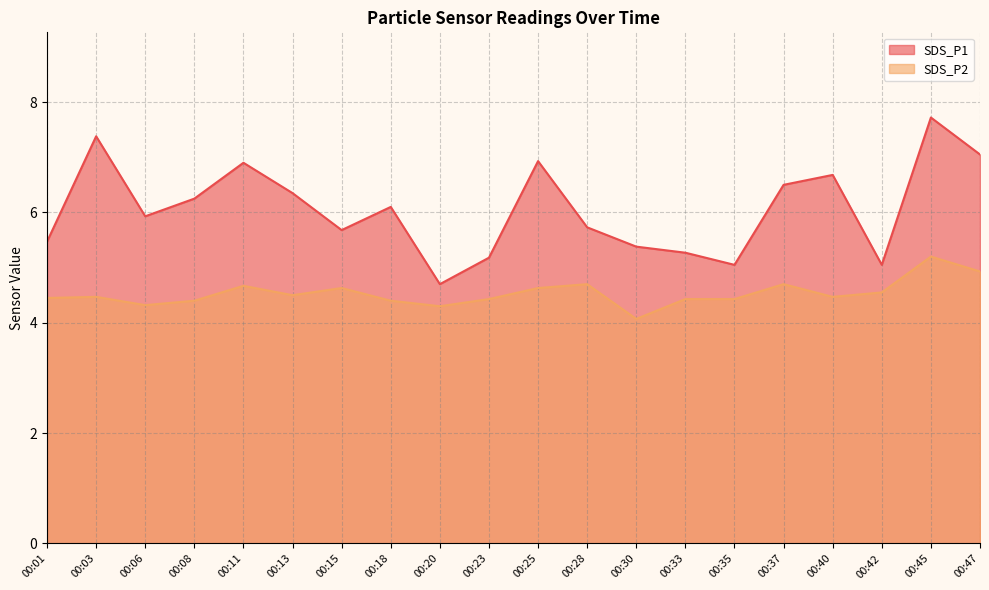

What is the lowest value of the SDS_P1 series?

4.7